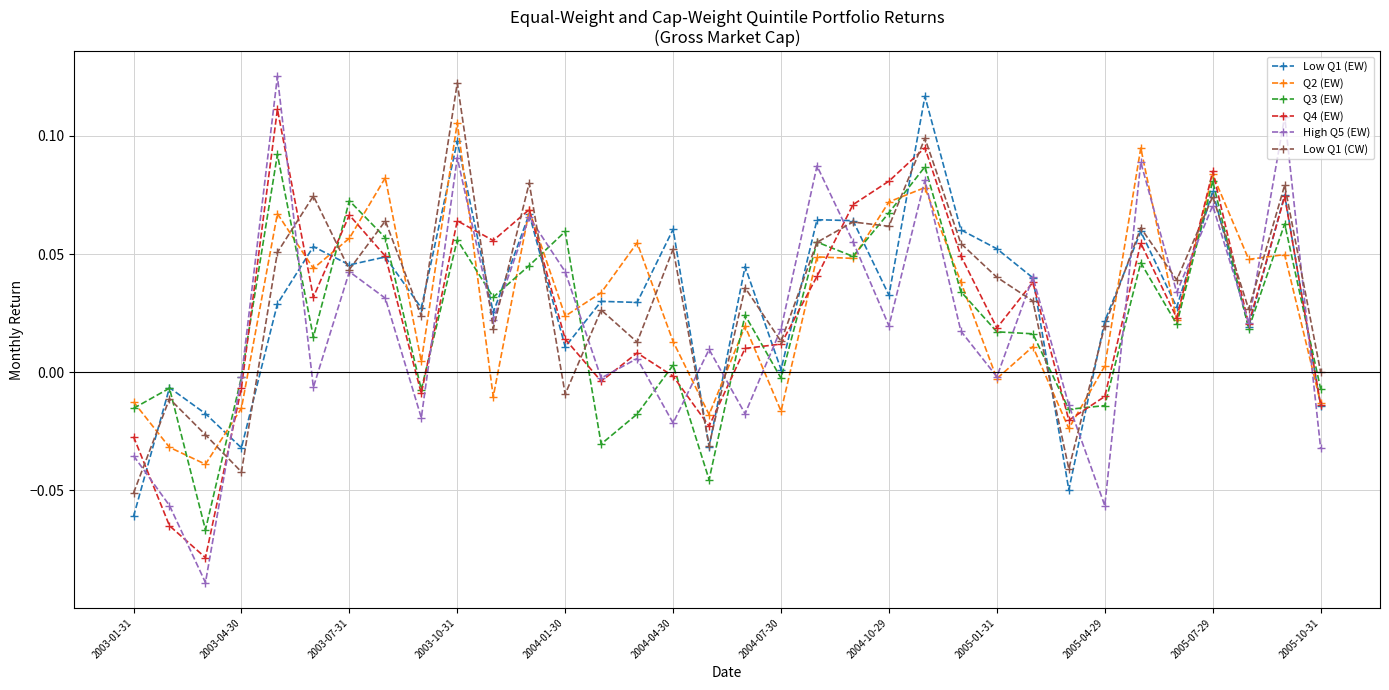

What are all the series names shown in the legend?

Low Q1 (EW), Q2 (EW), Q3 (EW), Q4 (EW), High Q5 (EW), Low Q1 (CW)